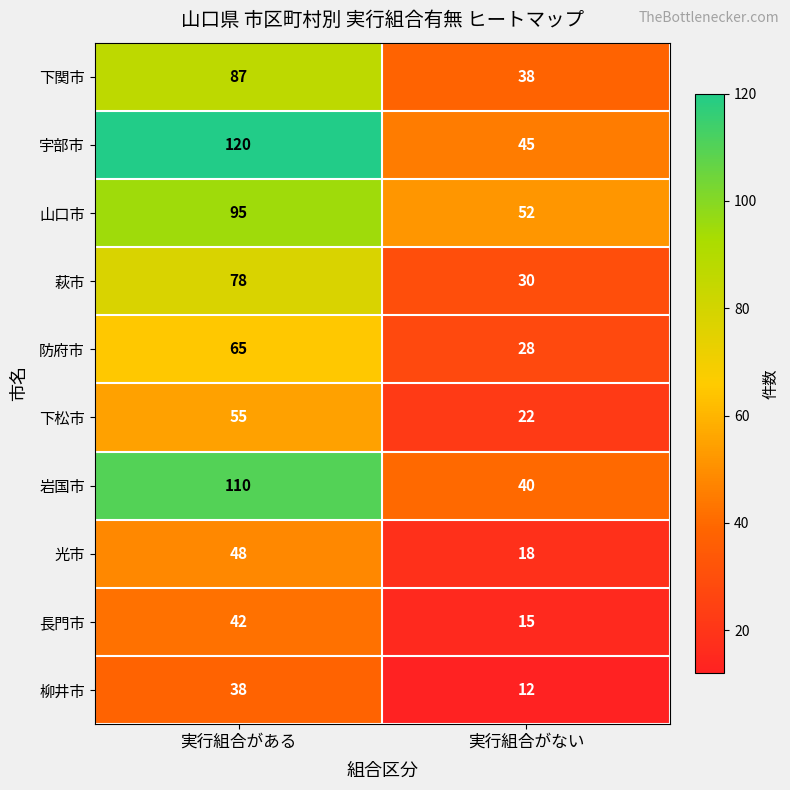

Which series has the largest range (max minus min)?

宇部市